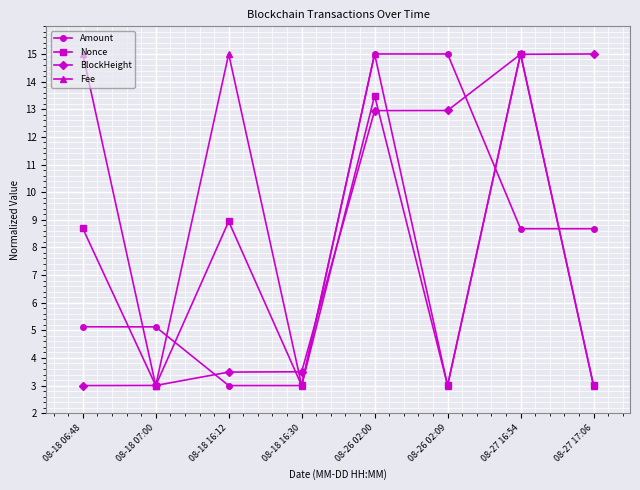

True or false: Fee has a value of 4.2 at 08-26 02:09.

False